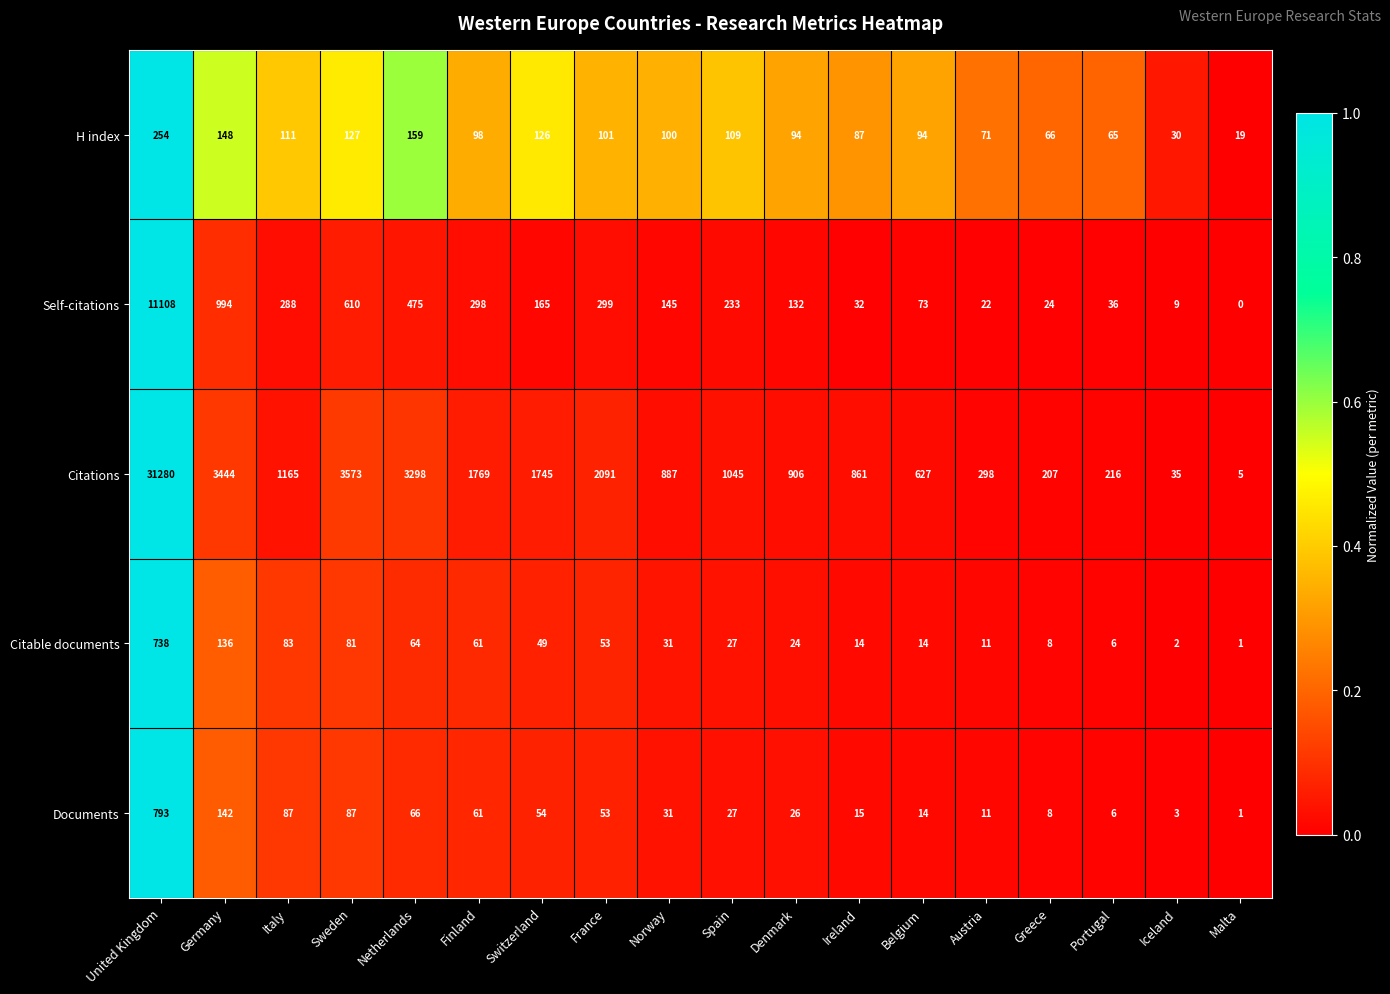

What is the difference between the maximum and minimum values in the H index series?

235